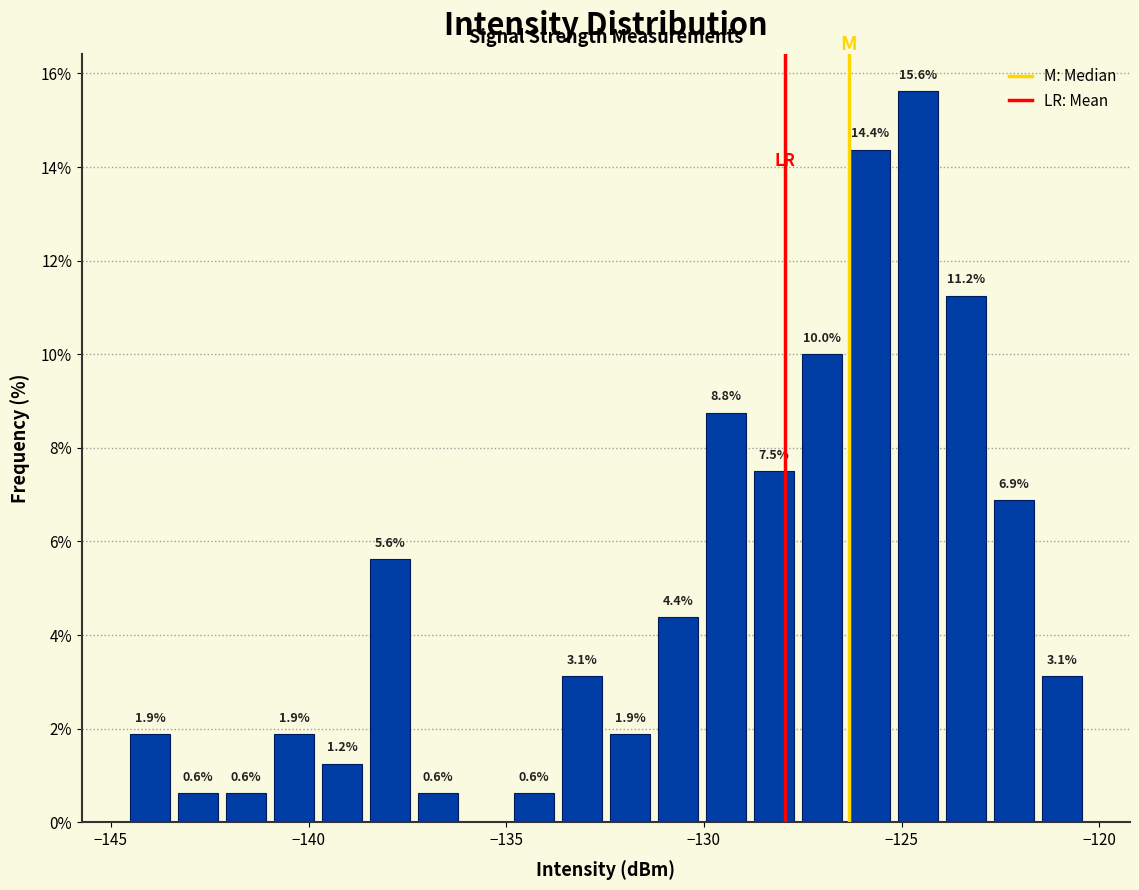

Read against the x-axis, roughly where is the centre of the tallest bar?

-124.5